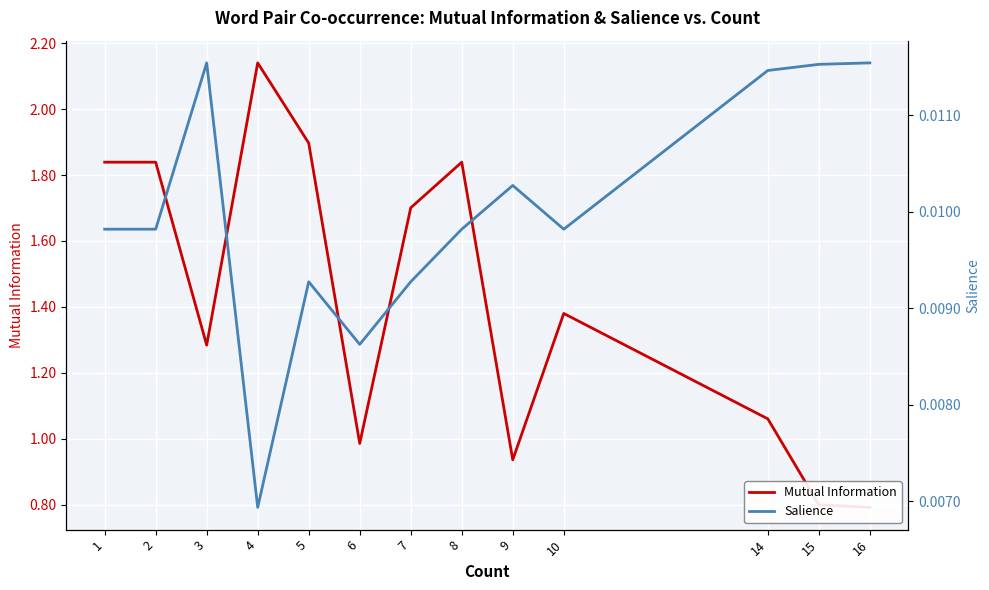

Which series has the largest range (max minus min)?

Mutual Information